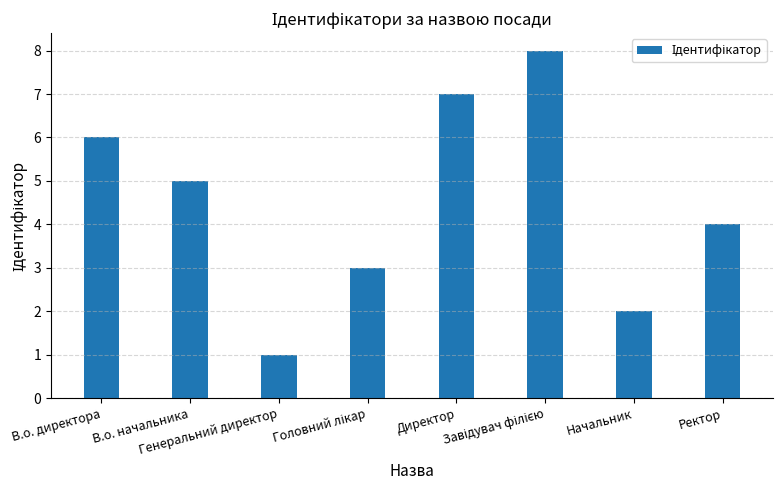

What is the greatest value displayed?

8